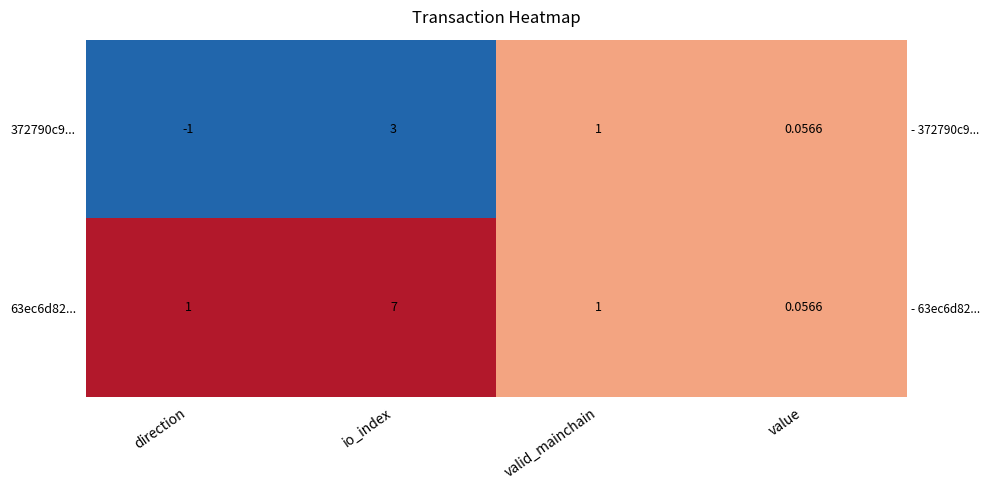

Where is 372790c9... nearest to the value 1?

valid_mainchain